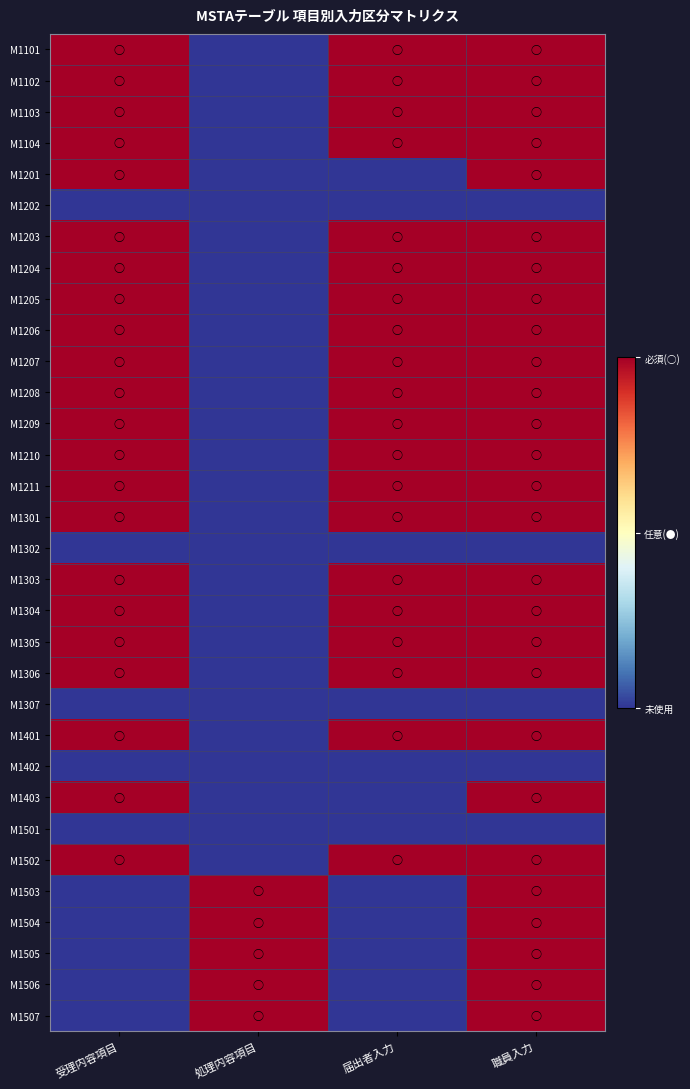

Which category has the lowest value across all series?

処理内容項目